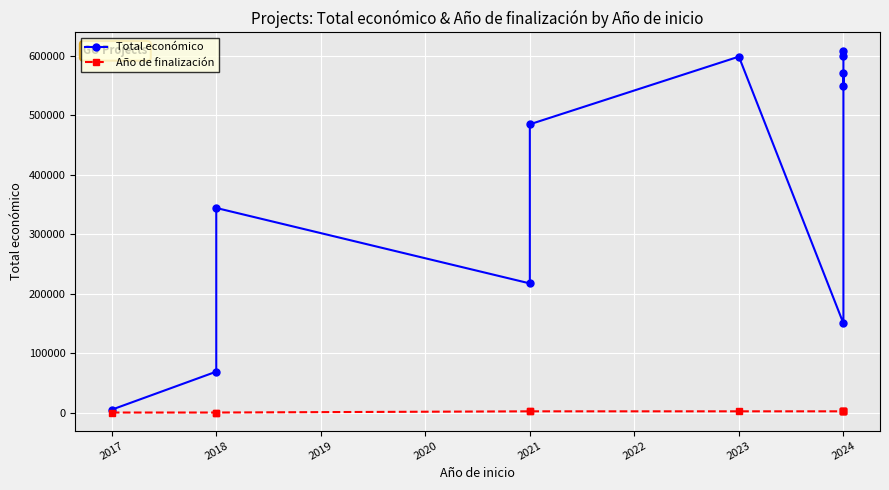

True or false: Año de finalización has more than 0 interior local peaks.

False